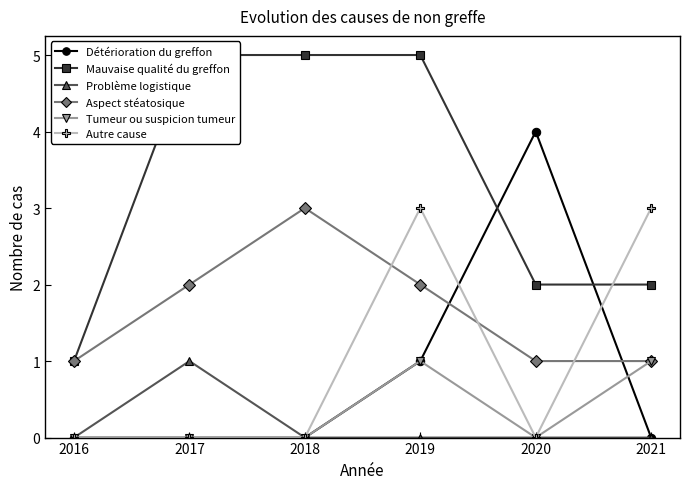

Reading left to right, extract all data points from this chart.

Détérioration du greffon: 2016=0	2017=0	2018=0	2019=1	2020=4	2021=0
Mauvaise qualité du greffon: 2016=1	2017=5	2018=5	2019=5	2020=2	2021=2
Problème logistique: 2016=0	2017=1	2018=0	2019=0	2020=0	2021=0
Aspect stéatosique: 2016=1	2017=2	2018=3	2019=2	2020=1	2021=1
Tumeur ou suspicion tumeur: 2016=0	2017=0	2018=0	2019=1	2020=0	2021=1
Autre cause: 2016=0	2017=0	2018=0	2019=3	2020=0	2021=3